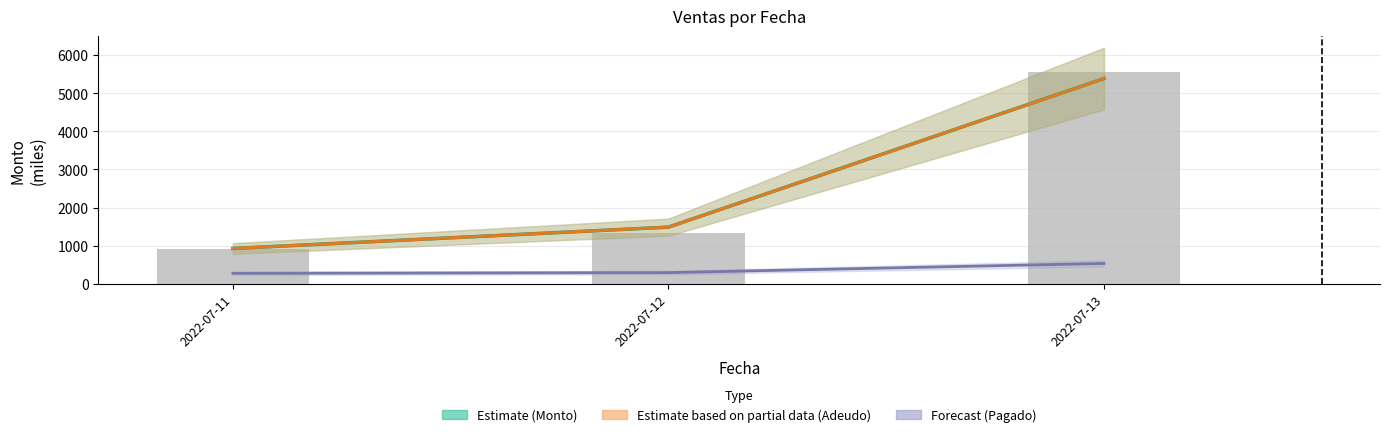

At which category is the sum across all series the highest?

2022-07-13